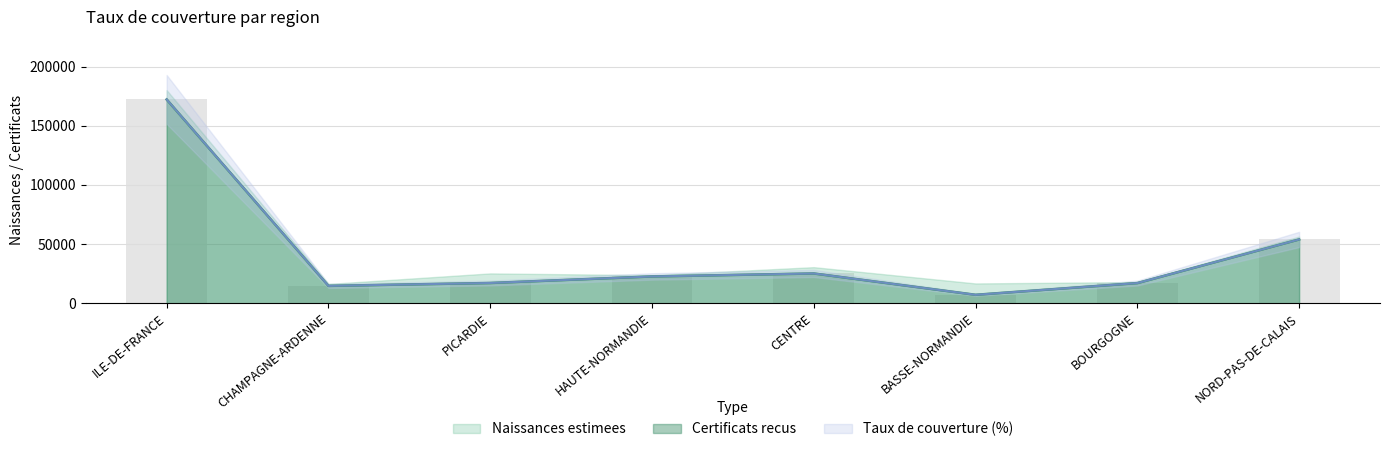

True or false: Naissances estimees has a value of 17079.3 at PICARDIE.

True